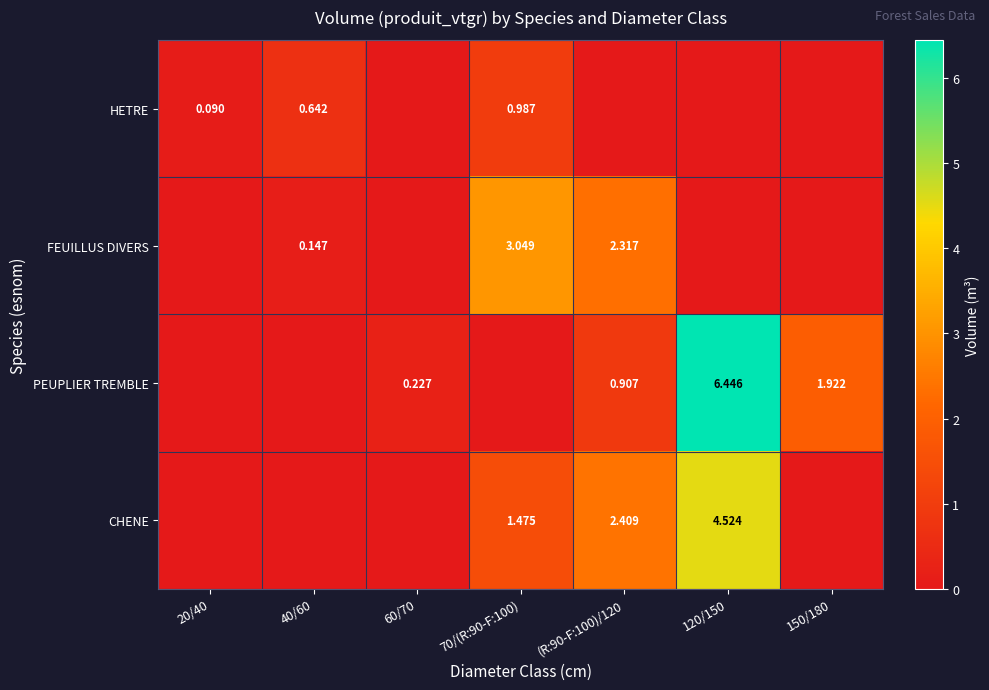

At how many categories does at least one series exceed 1?

4